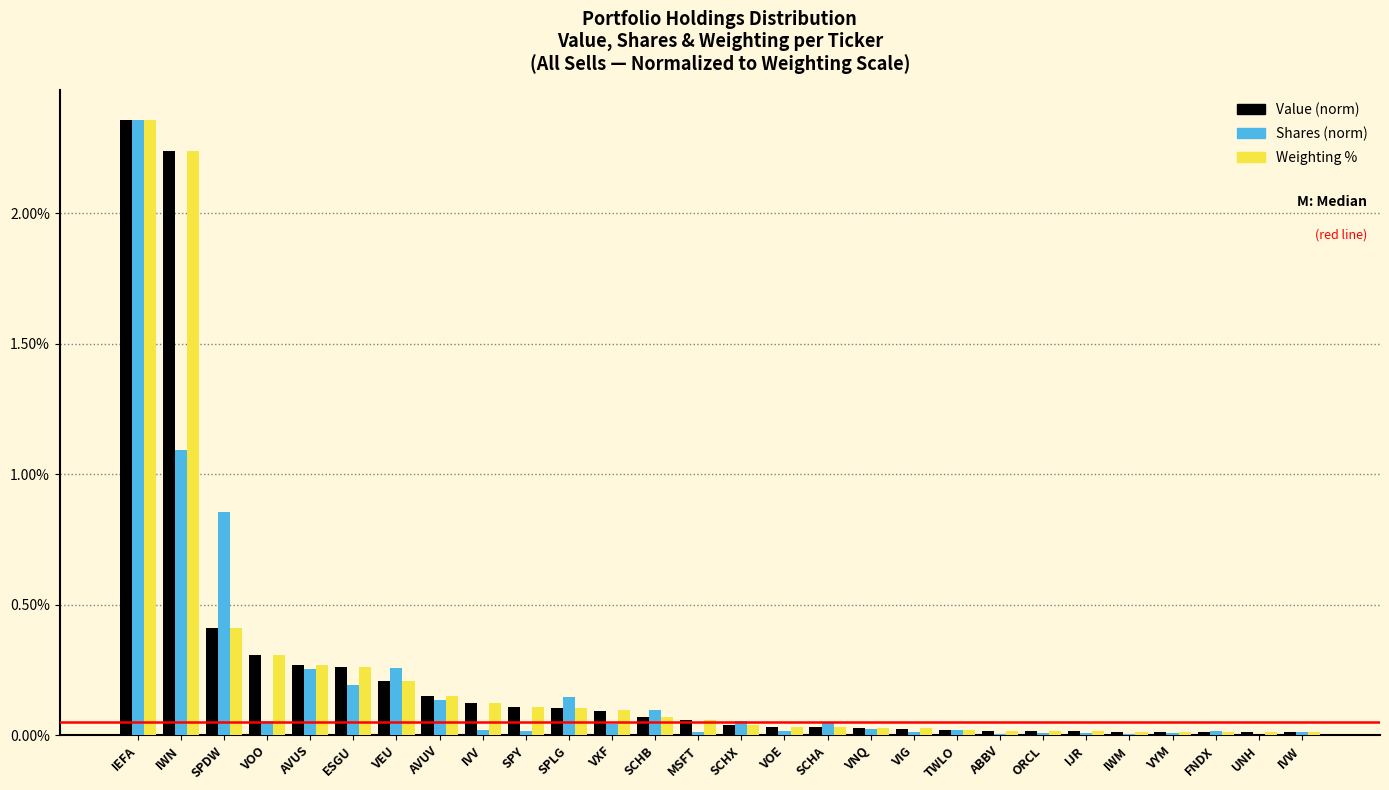

Which category has the highest value across all series?

IEFA